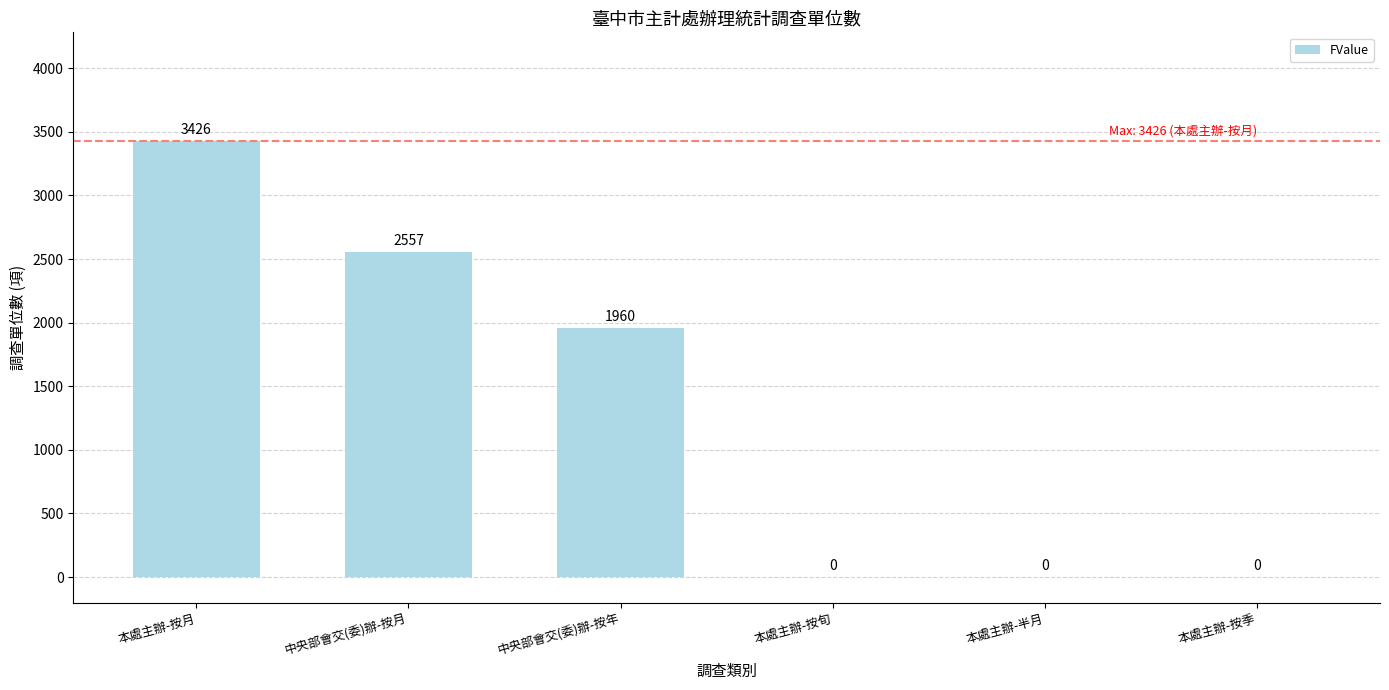

Where does the data first go above 1960?

本處主辦-按月